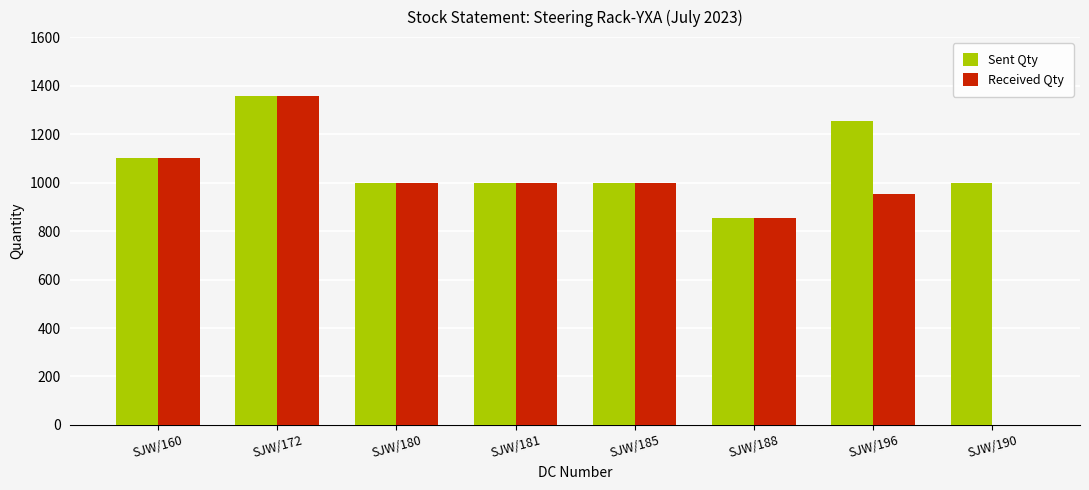

Reading right to left, list all the values displayed in this chart.

Sent Qty: SJW/190=1000	SJW/196=1252	SJW/188=855	SJW/185=1000	SJW/181=1000	SJW/180=1000	SJW/172=1356	SJW/160=1100
Received Qty: SJW/190=0	SJW/196=954	SJW/188=855	SJW/185=1000	SJW/181=1000	SJW/180=1000	SJW/172=1356	SJW/160=1100